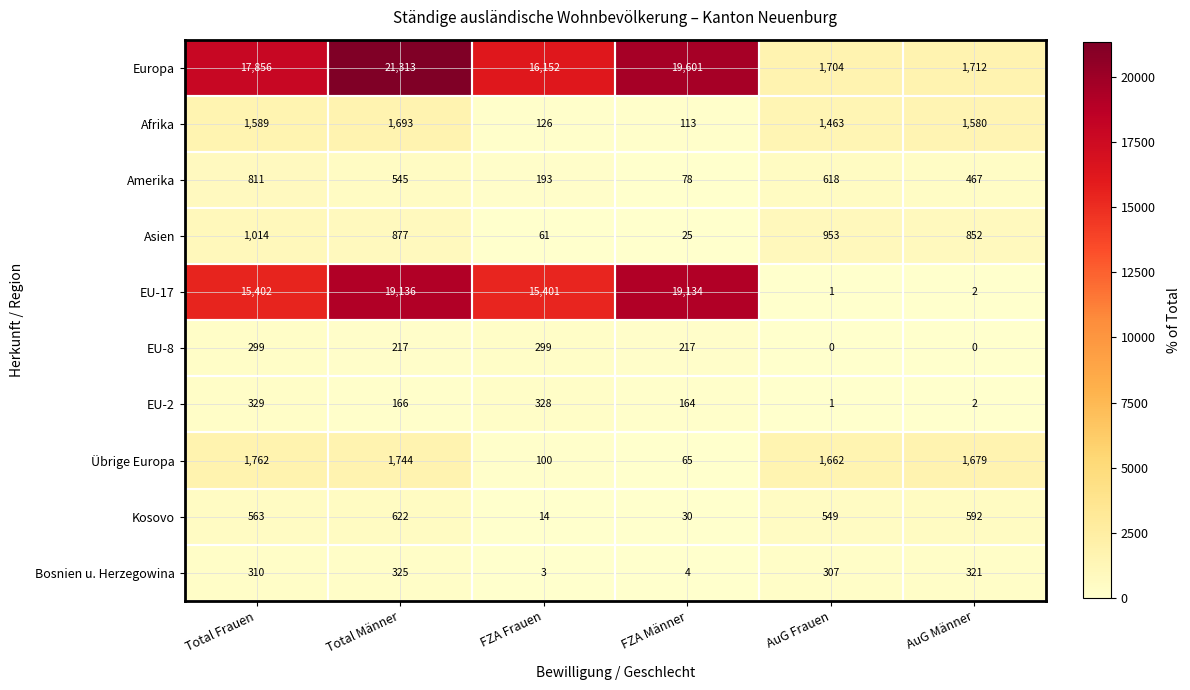

Read the EU-8 value at FZA Männer.

217